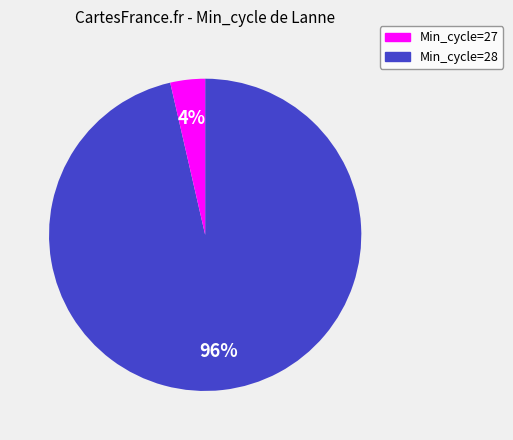

To the nearest percent, what is the average slice percentage?

50%